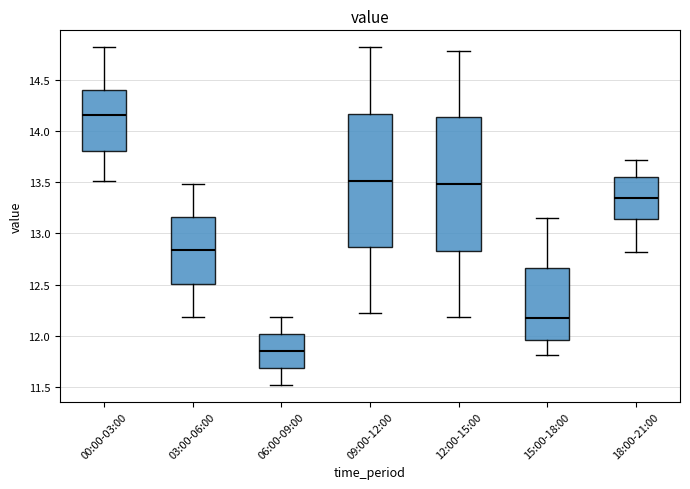

Where does the upper whisker of the box for 12:00-15:00 end on the y-axis? The values are not printed on the chart, so give them approximately, as read against the axis.

14.80